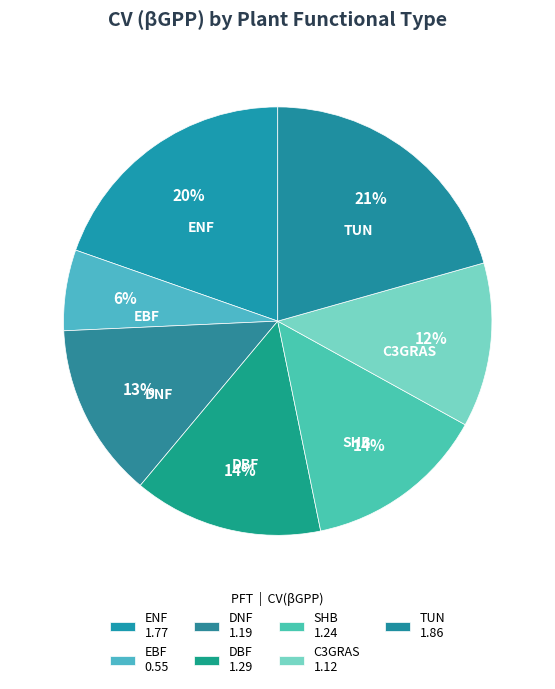

Which category has the smallest portion of the pie?

EBF